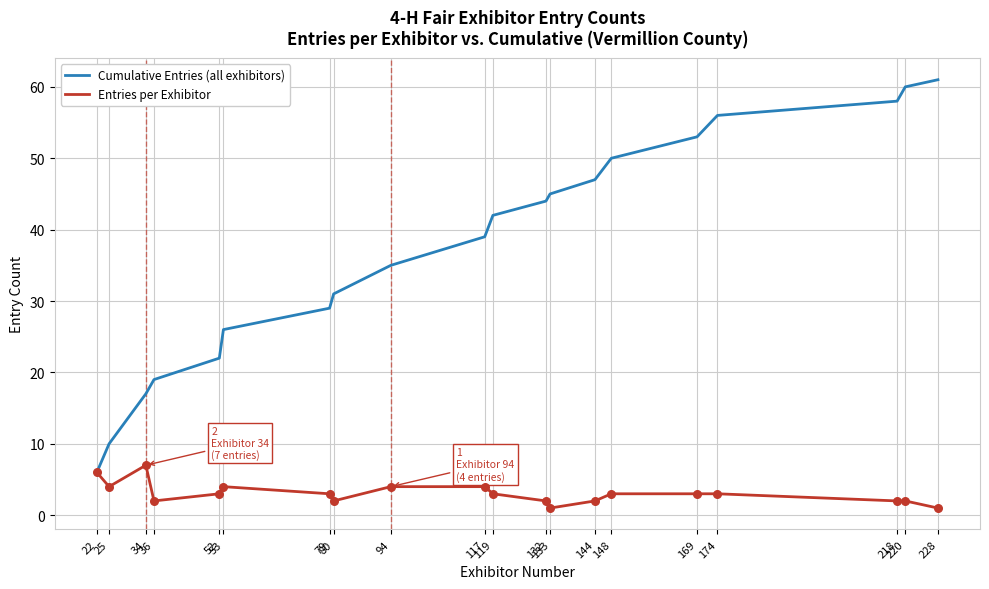

Is the value of Entries per Exhibitor at 228 greater than the value of Cumulative Entries (all exhibitors) at 79?

No